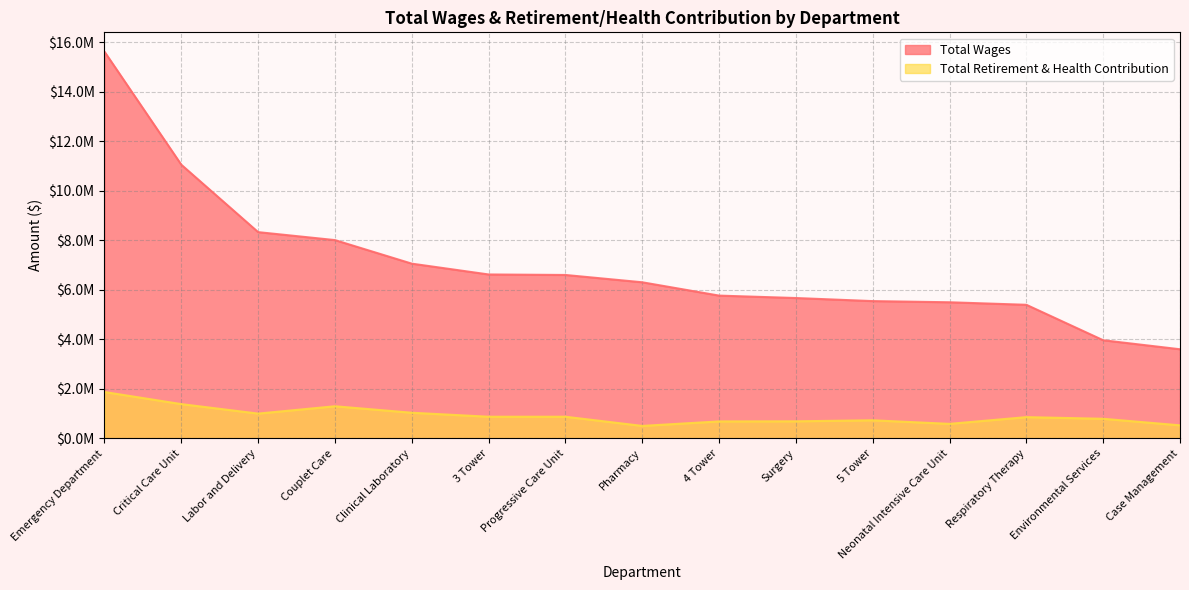

True or false: Total Retirement & Health Contribution and Total Wages cross at least once.

False